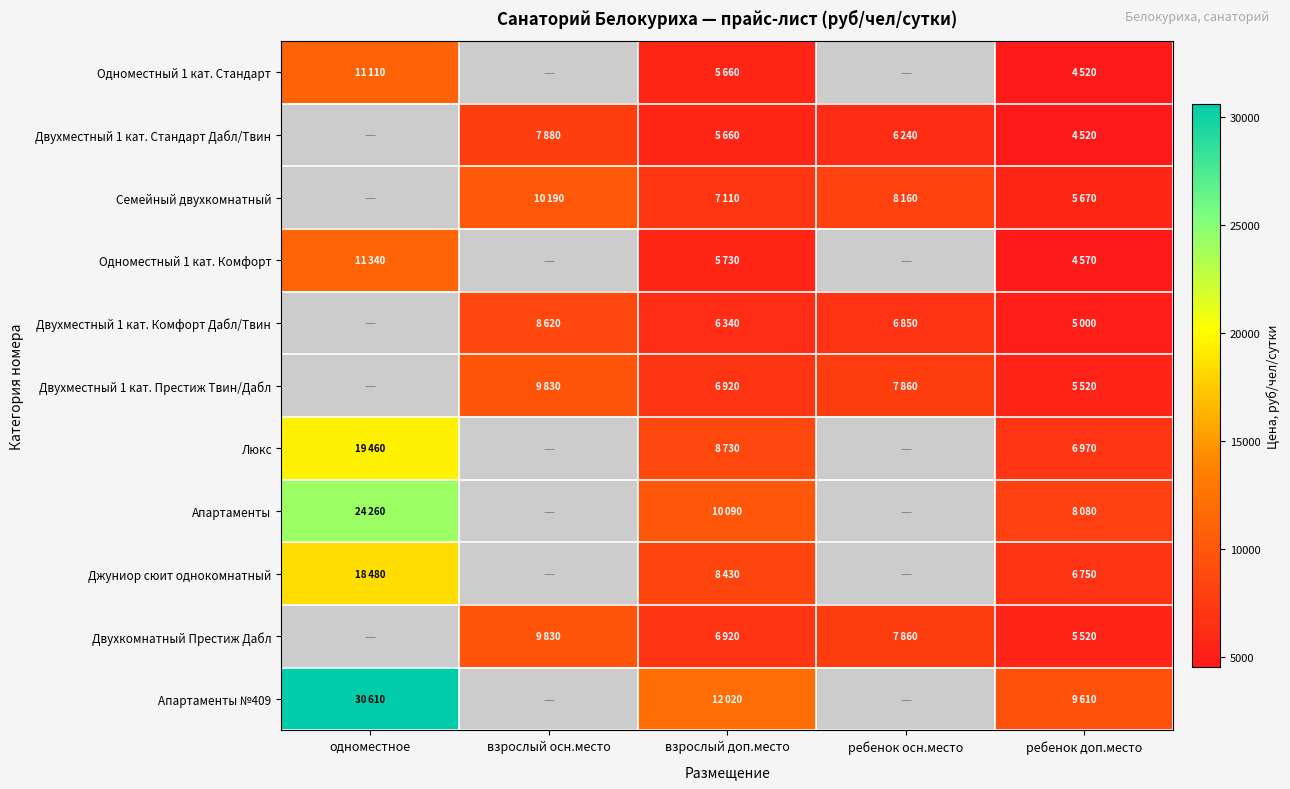

What is the smallest value displayed?

4520.0